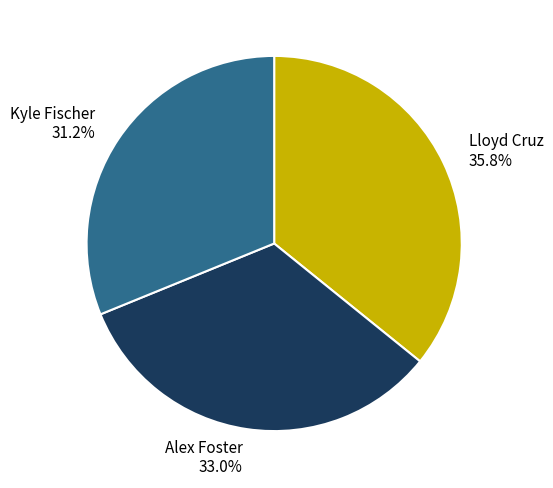

Is it true that Kyle Fischer is 31% of the pie?

True